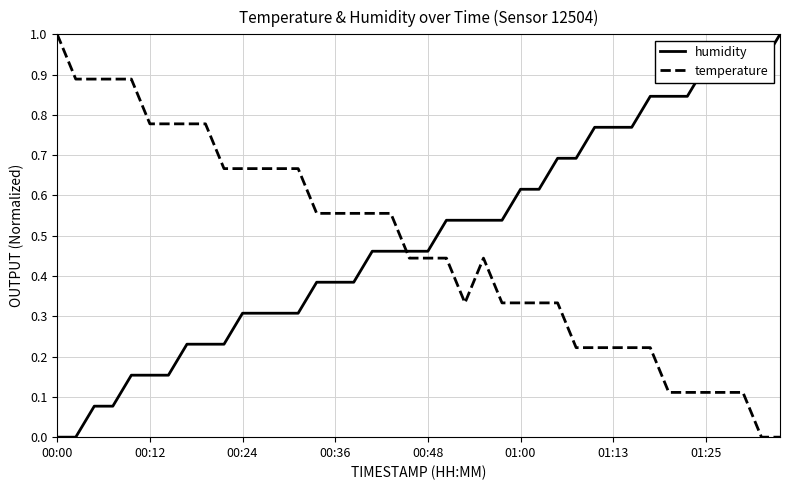

What is the difference between the maximum and second lowest values in the temperature series?

1.0